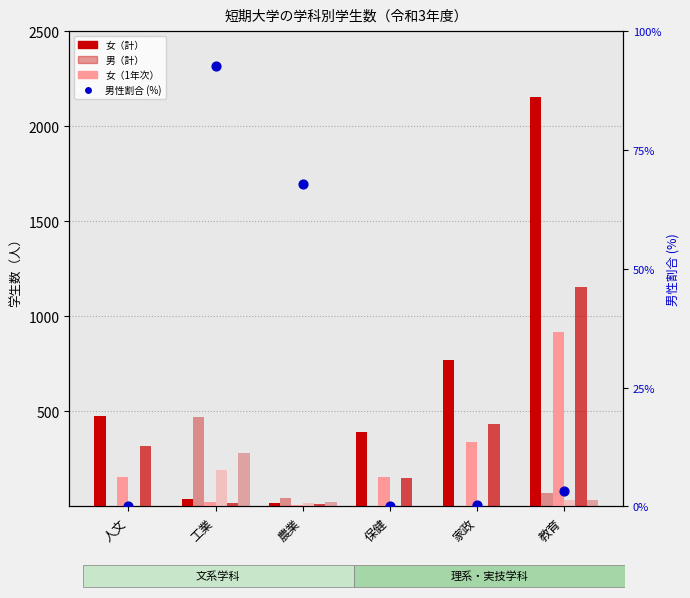

What is the total value across all series at 保健?

696